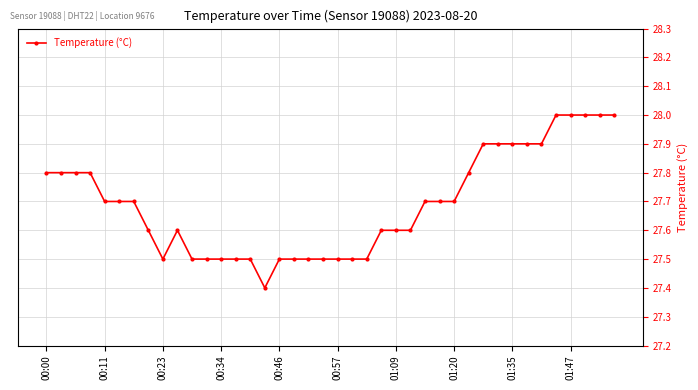

True or false: the data has more than 0 interior local peaks.

True